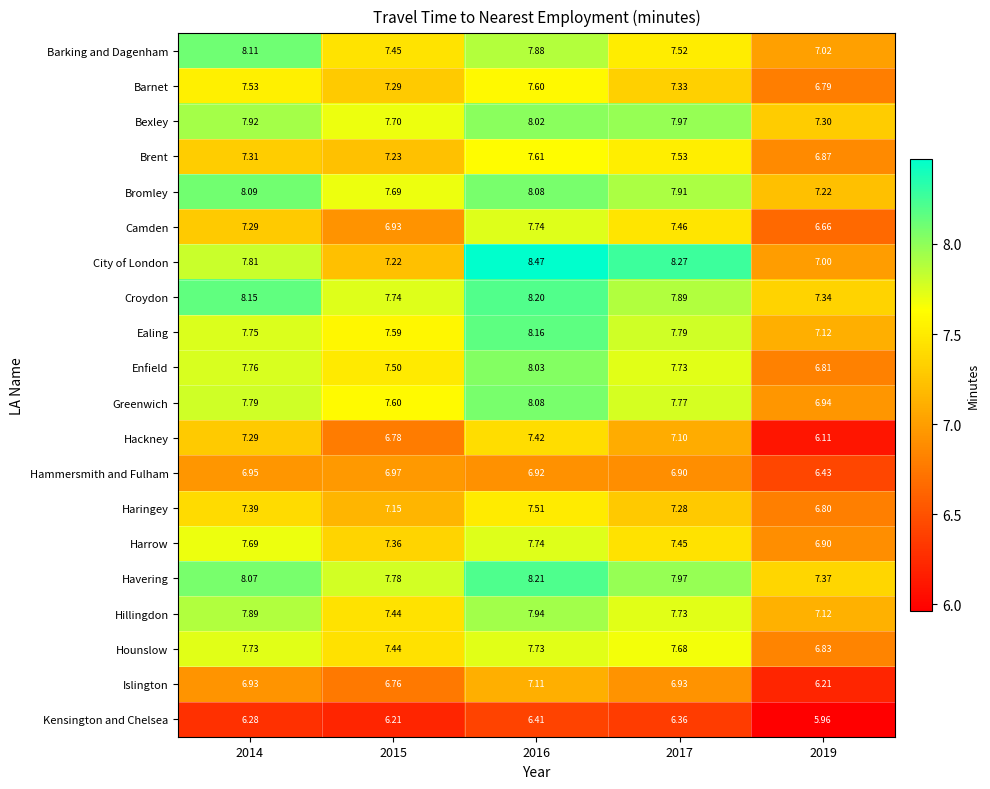

What is the greatest value displayed?

8.5